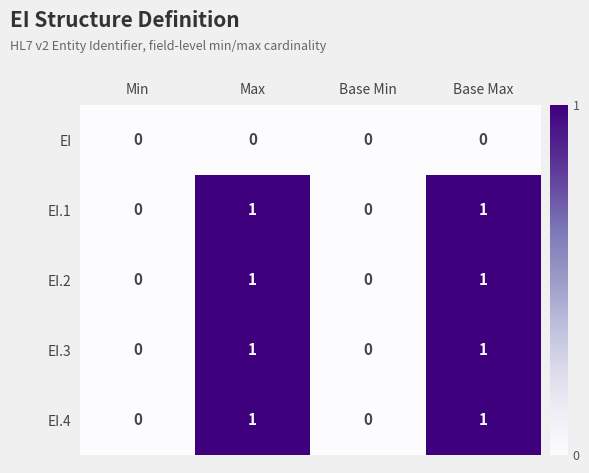

Reading left to right, transcribe all the data shown in this chart.

EI: 0	0	0	0
EI.1: 0	1	0	1
EI.2: 0	1	0	1
EI.3: 0	1	0	1
EI.4: 0	1	0	1